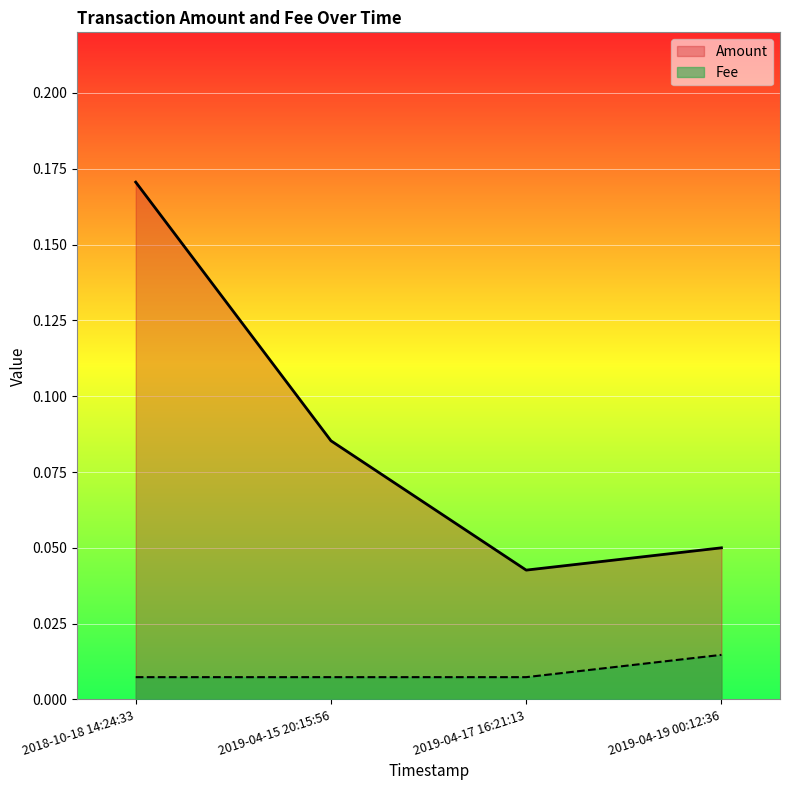

Where is Fee nearest to the value 0?

2018-10-18 14:24:33